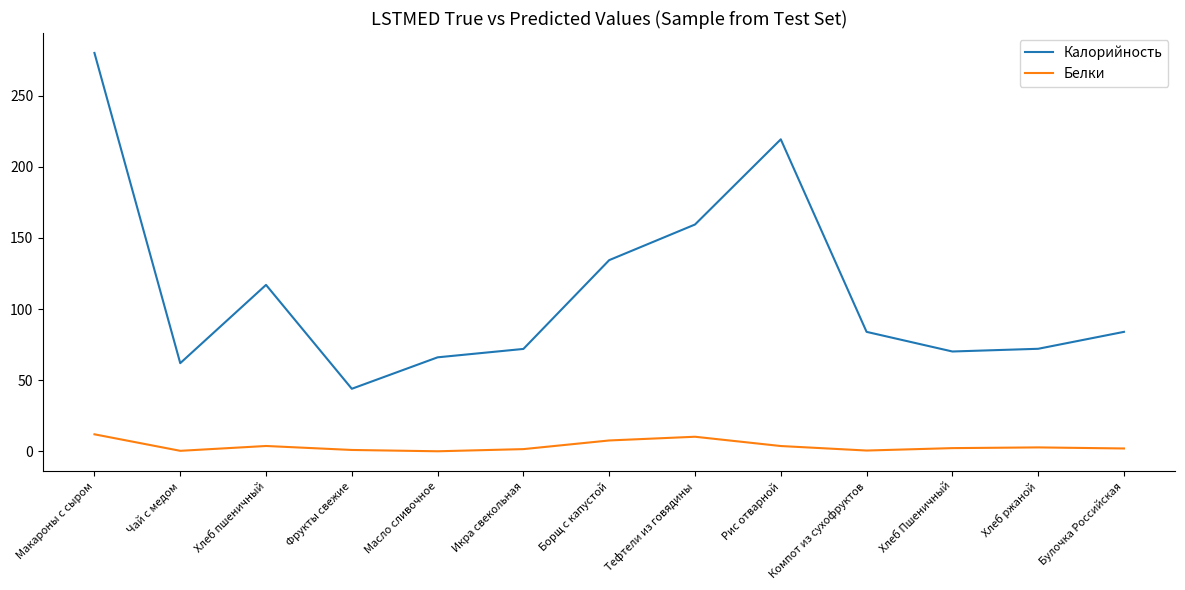

How many lines are shown in the chart?

2